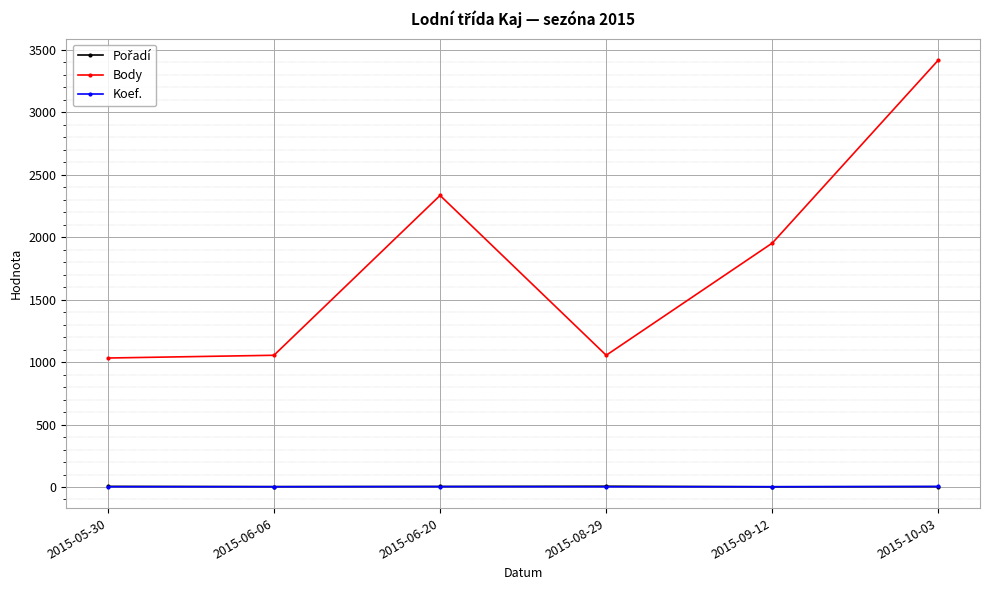

Which series has the largest range (max minus min)?

Body